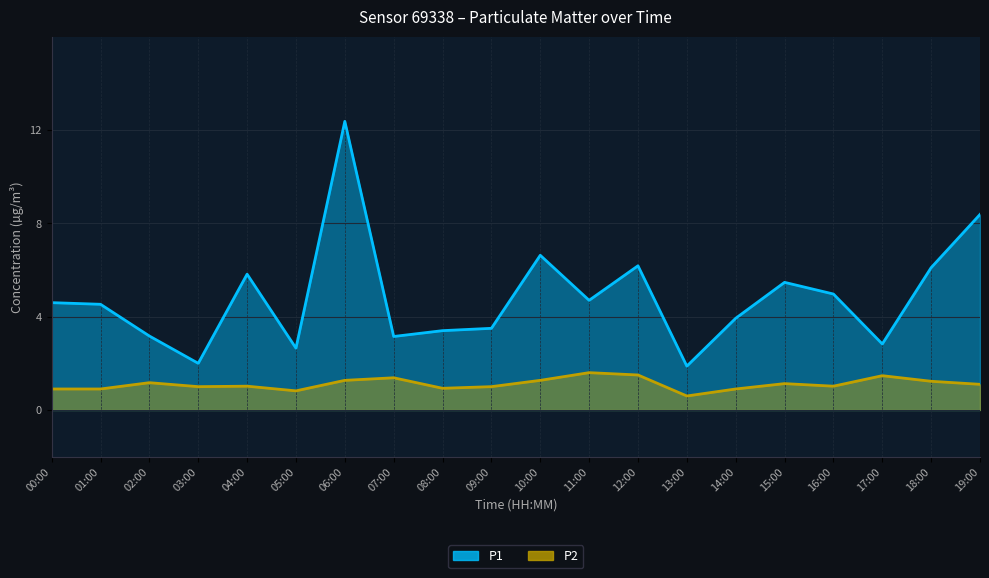

Reading left to right, list all the values displayed in this chart.

P1: 00:00=4.6	01:00=4.5	02:00=3.2	03:00=2.0	04:00=5.8	05:00=2.6	06:00=12.4	07:00=3.1	08:00=3.4	09:00=3.5	10:00=6.6	11:00=4.7	12:00=6.2	13:00=1.9	14:00=3.9	15:00=5.5	16:00=5.0	17:00=2.8	18:00=6.1	19:00=8.4
P2: 00:00=0.9	01:00=0.9	02:00=1.2	03:00=1.0	04:00=1.0	05:00=0.8	06:00=1.3	07:00=1.4	08:00=0.9	09:00=1.0	10:00=1.3	11:00=1.6	12:00=1.5	13:00=0.6	14:00=0.9	15:00=1.1	16:00=1.0	17:00=1.5	18:00=1.2	19:00=1.1